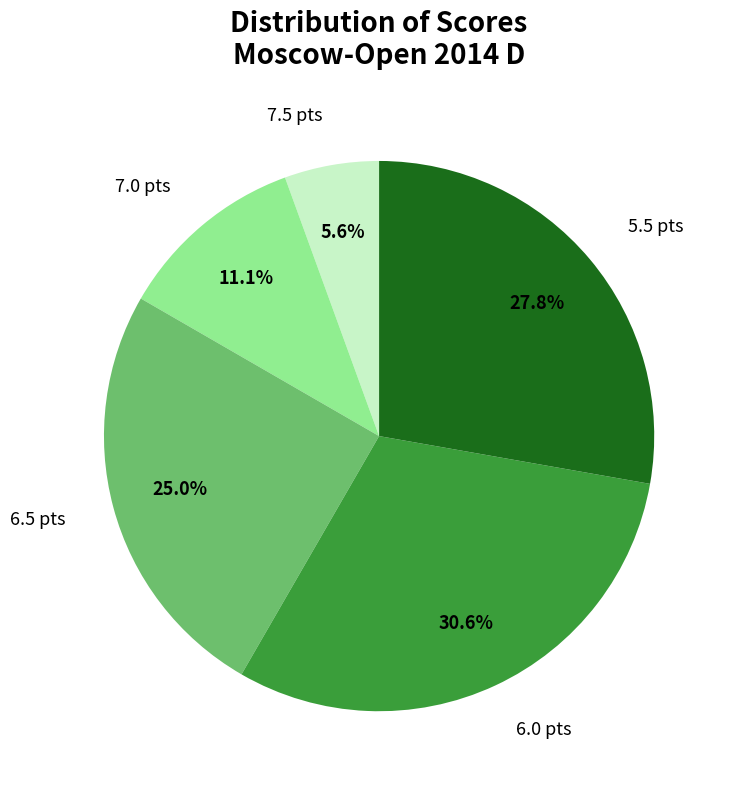

What is the ratio of the value at 6.5 pts to the value at 7.5 pts?

4.5